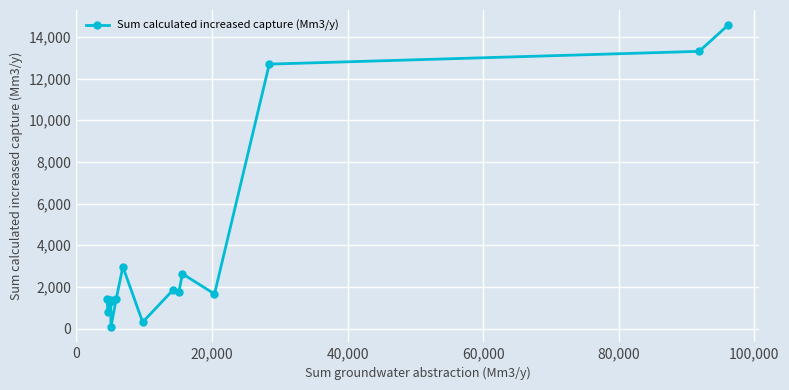

How many lines are shown in the chart?

1